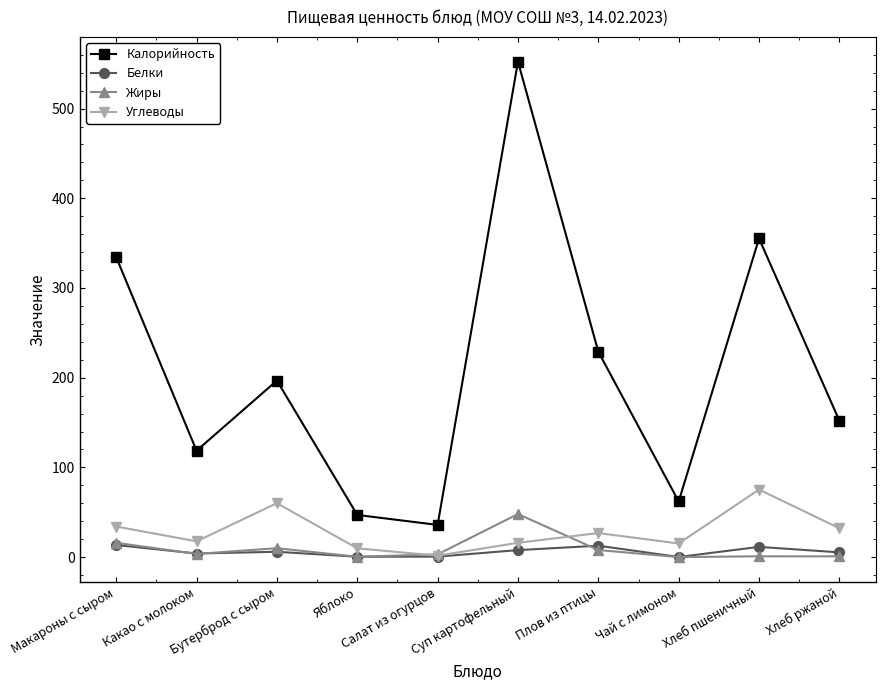

Which series has the widest spread of values?

Калорийность